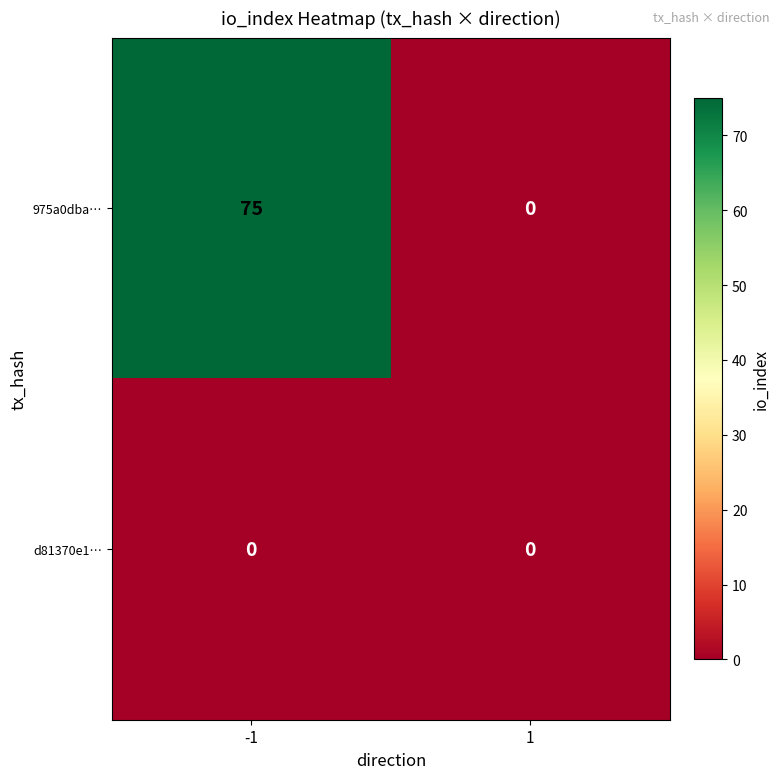

Rank the series at -1 from lowest to highest value.

d81370e1…, 975a0dba…